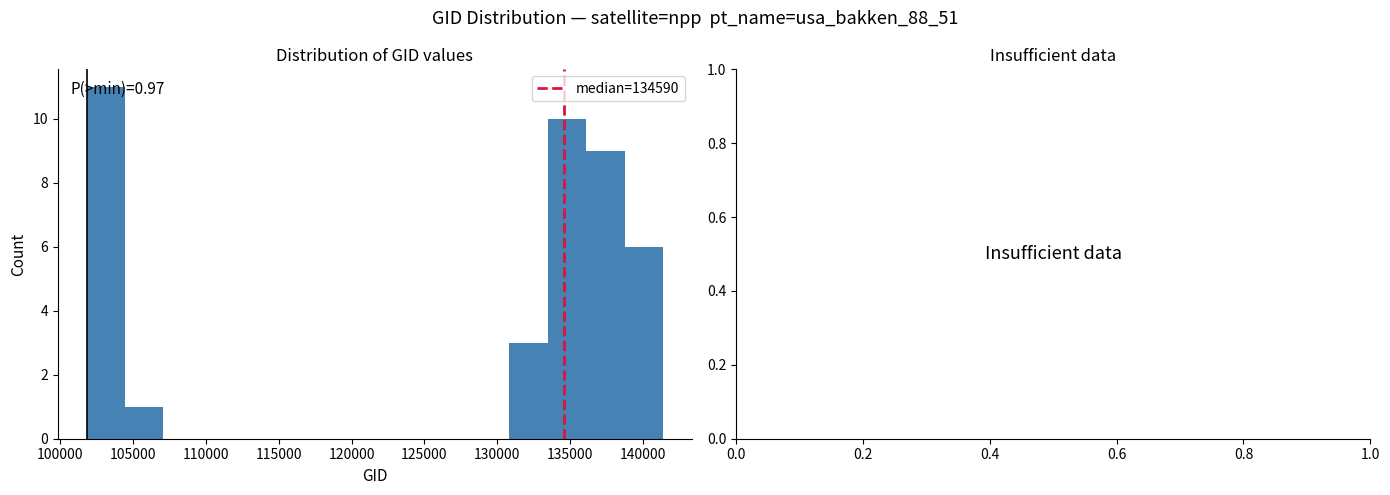

Which range on the x-axis has the tallest bar?

102000 to 104500